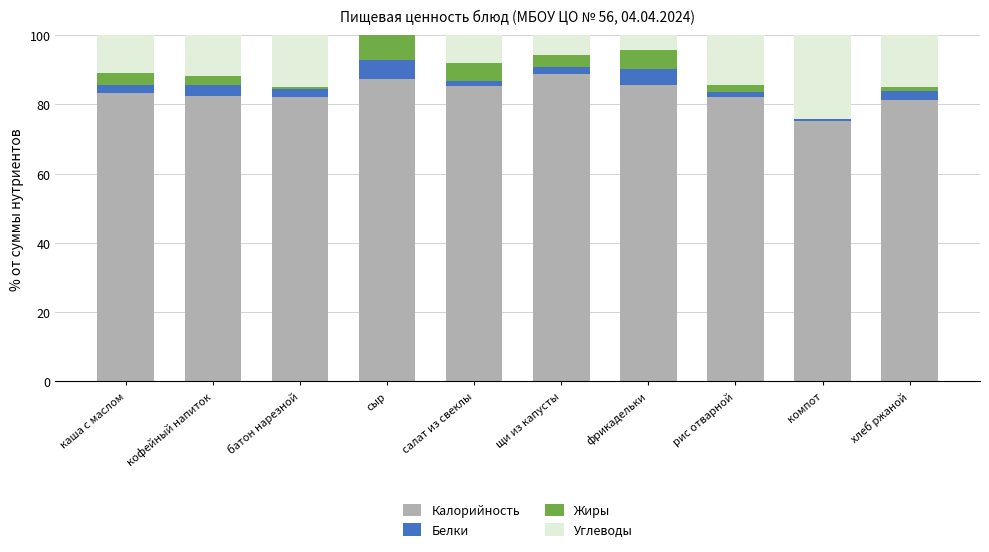

What is the sum of all Калорийность values?

833.6